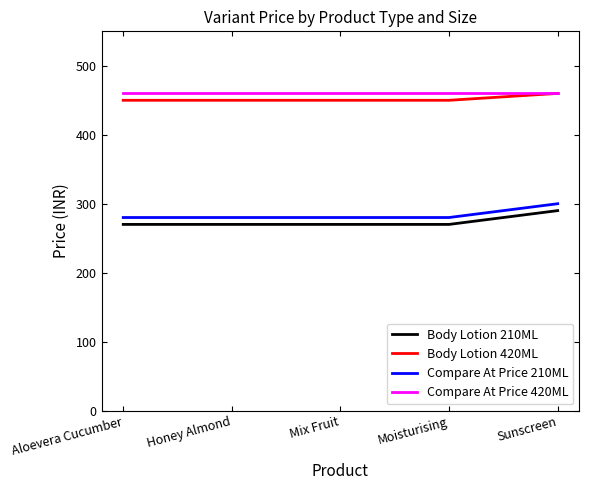

True or false: Compare At Price 210ML has a value of 280 at Honey Almond.

True